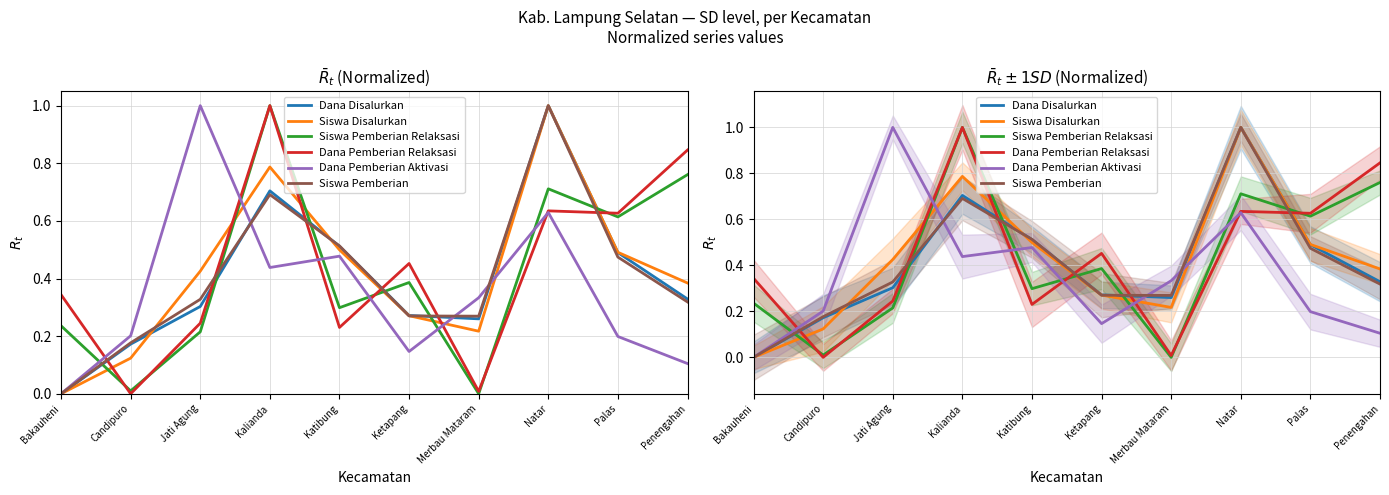

In Dana Pemberian Relaksasi, how many points are lower than both neighbors (excluding endpoints)?

4